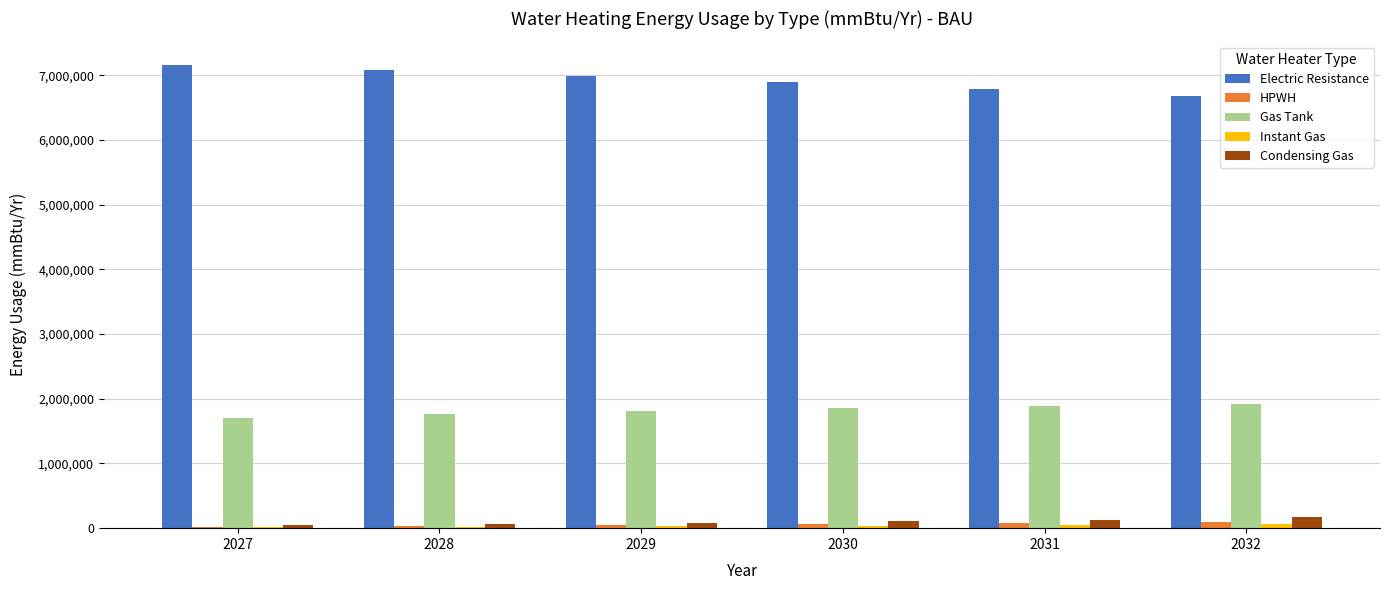

Which category has the highest value across all series?

2027